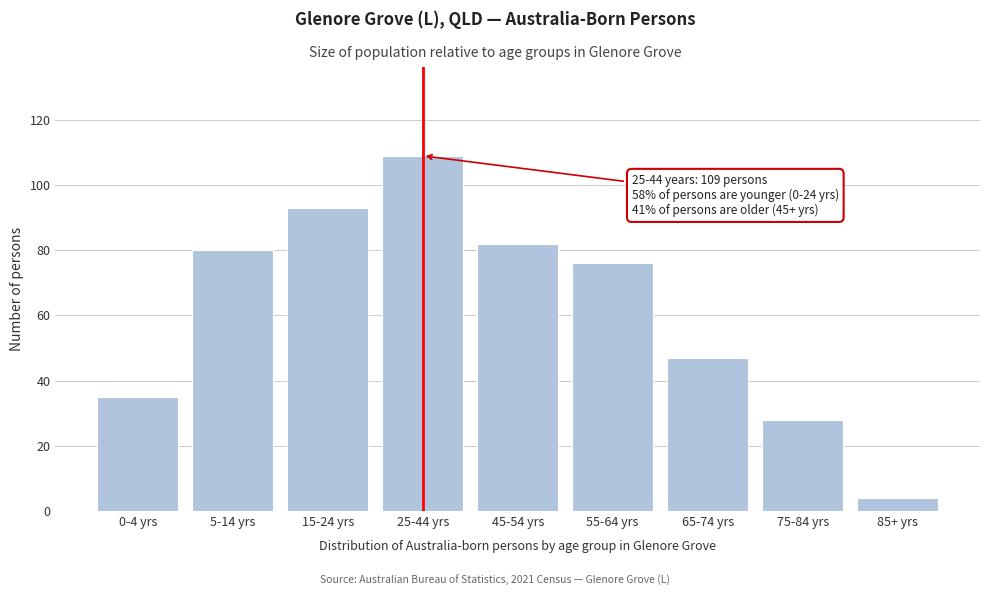

Reading left to right, list all the values displayed in this chart.

0-4 yrs=35	5-14 yrs=80	15-24 yrs=93	25-44 yrs=109	45-54 yrs=82	55-64 yrs=76	65-74 yrs=47	75-84 yrs=28	85+ yrs=4